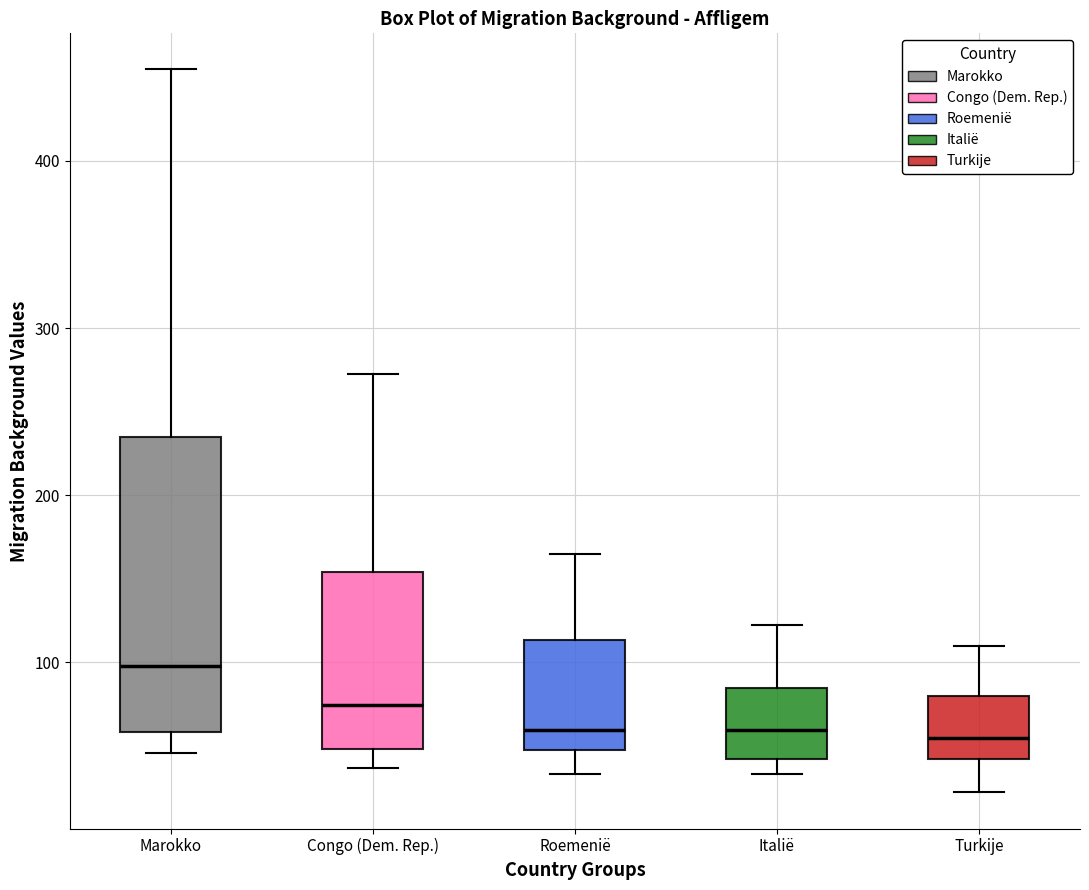

Which box is the tallest, from its lower edge to its upper edge?

Marokko